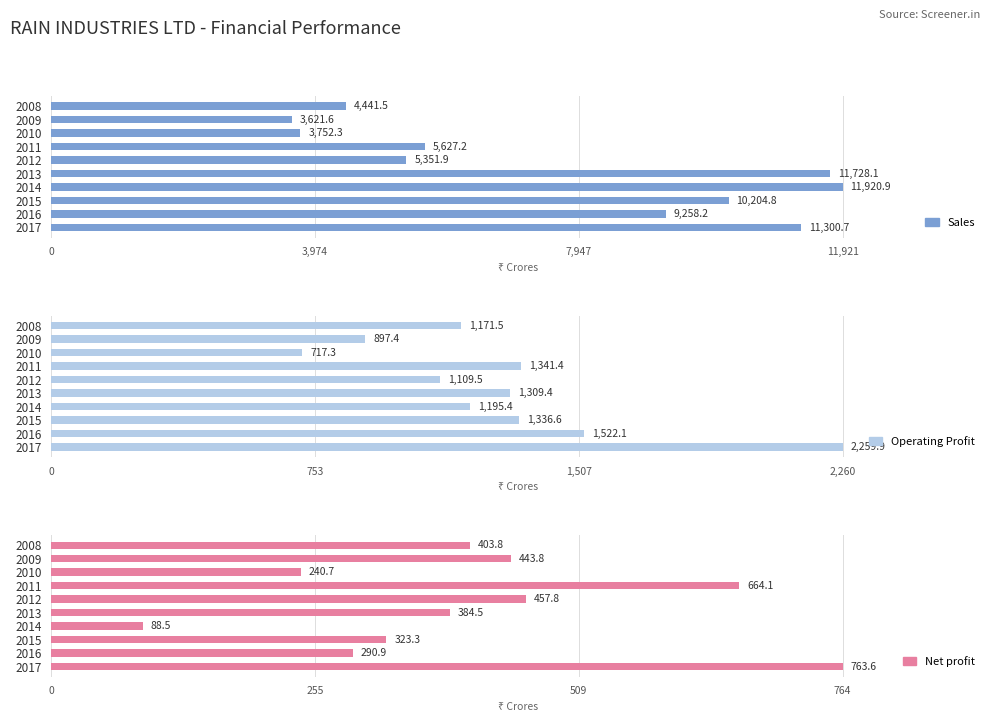

At 2012, list the series in order from largest to smallest.

Sales, Operating Profit, Net profit